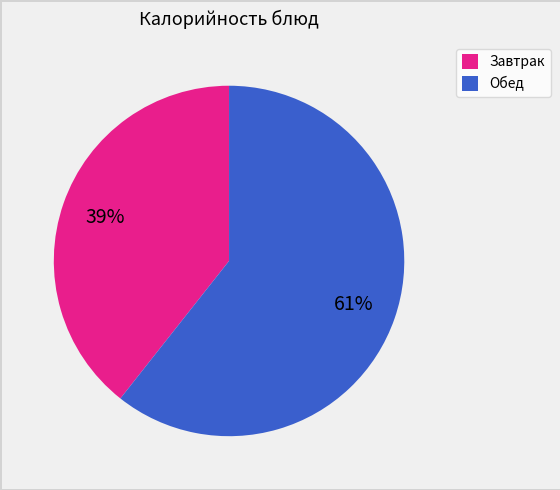

Does any single category account for the majority?

Yes